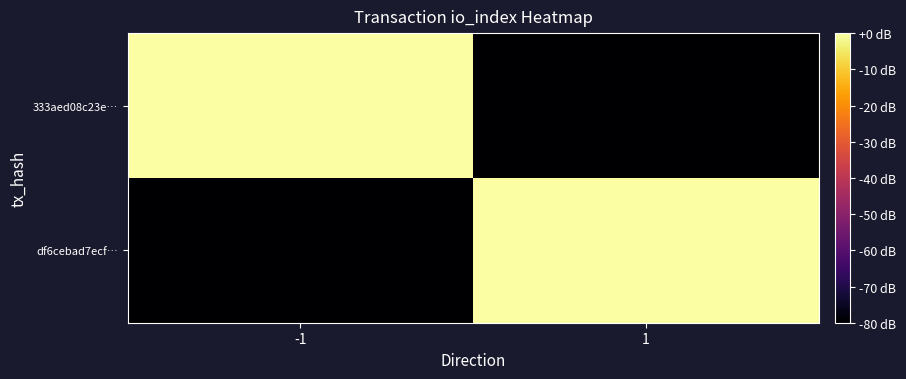

Between -1 and 1, which series saw the biggest shift?

333aed08c23e…